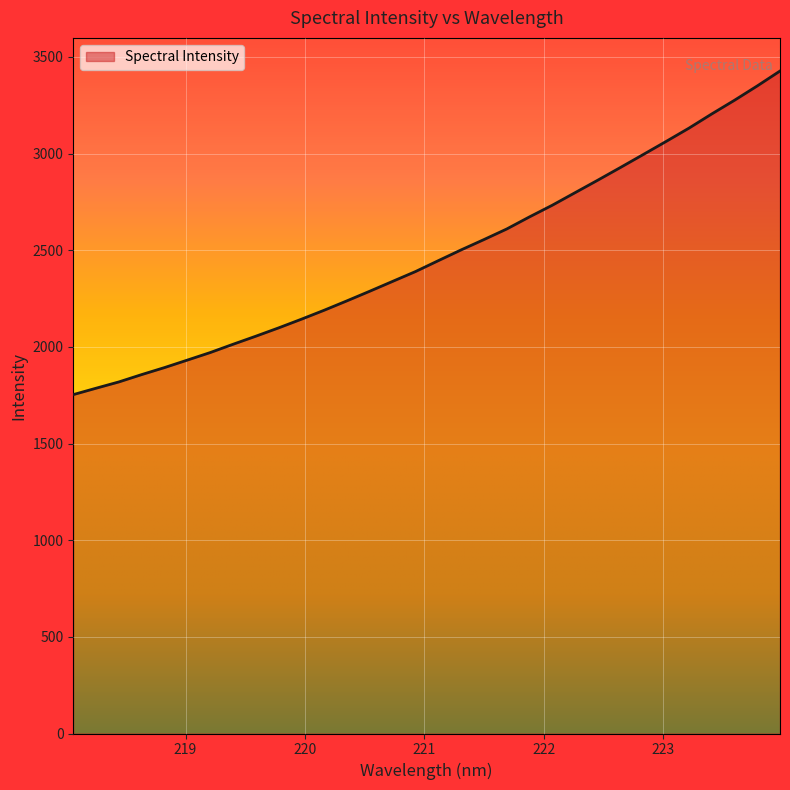

Rank the categories by value from lowest to highest.

218.0596, 218.2508, 218.442, 218.6332, 218.8244, 219.0156, 219.2067, 219.3979, 219.589, 219.7801, 219.9712, 220.1623, 220.3533, 220.5444, 220.7354, 220.9264, 221.1174, 221.3083, 221.4993, 221.6902, 221.8812, 222.0721, 222.263, 222.4538, 222.6447, 222.8355, 223.0264, 223.2172, 223.408, 223.5987, 223.7895, 223.9802